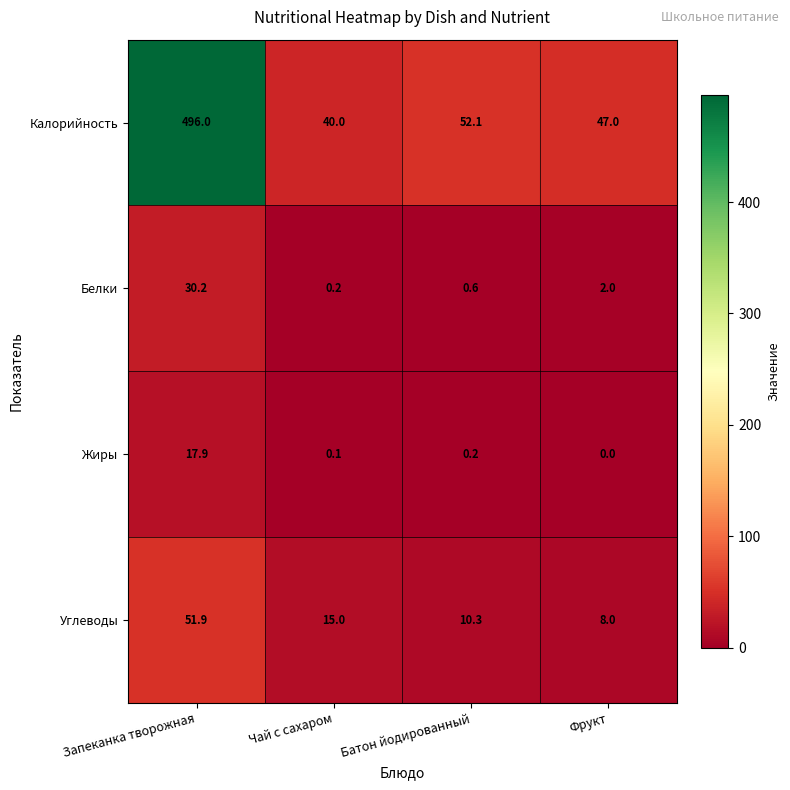

Reading right to left, what are all the values shown in this chart?

Калорийность: Фрукт=47.0	Батон йодированный=52.1	Чай с сахаром=40.0	Запеканка творожная=496.0
Белки: Фрукт=2.0	Батон йодированный=0.6	Чай с сахаром=0.2	Запеканка творожная=30.2
Жиры: Фрукт=0.0	Батон йодированный=0.2	Чай с сахаром=0.1	Запеканка творожная=17.9
Углеводы: Фрукт=8.0	Батон йодированный=10.3	Чай с сахаром=15.0	Запеканка творожная=51.9